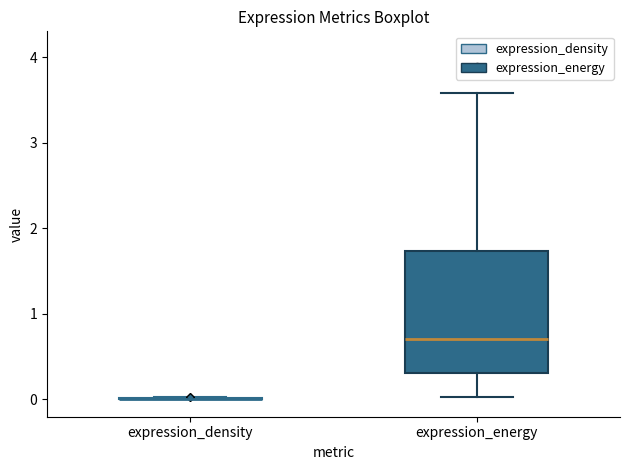

Reading left to right, transcribe this box plot: for each box, give where its median line is, the range the box spans, and where its two whiskers end, as read against the y-axis. The values are not printed on the chart, so give them approximately, as read against the axis.

expression_density: box collapsed to a line at 0.0, whiskers 0.0 to 0.0
expression_energy: median 0.7, box 0.3 to 1.7, whiskers 0.0 to 3.6